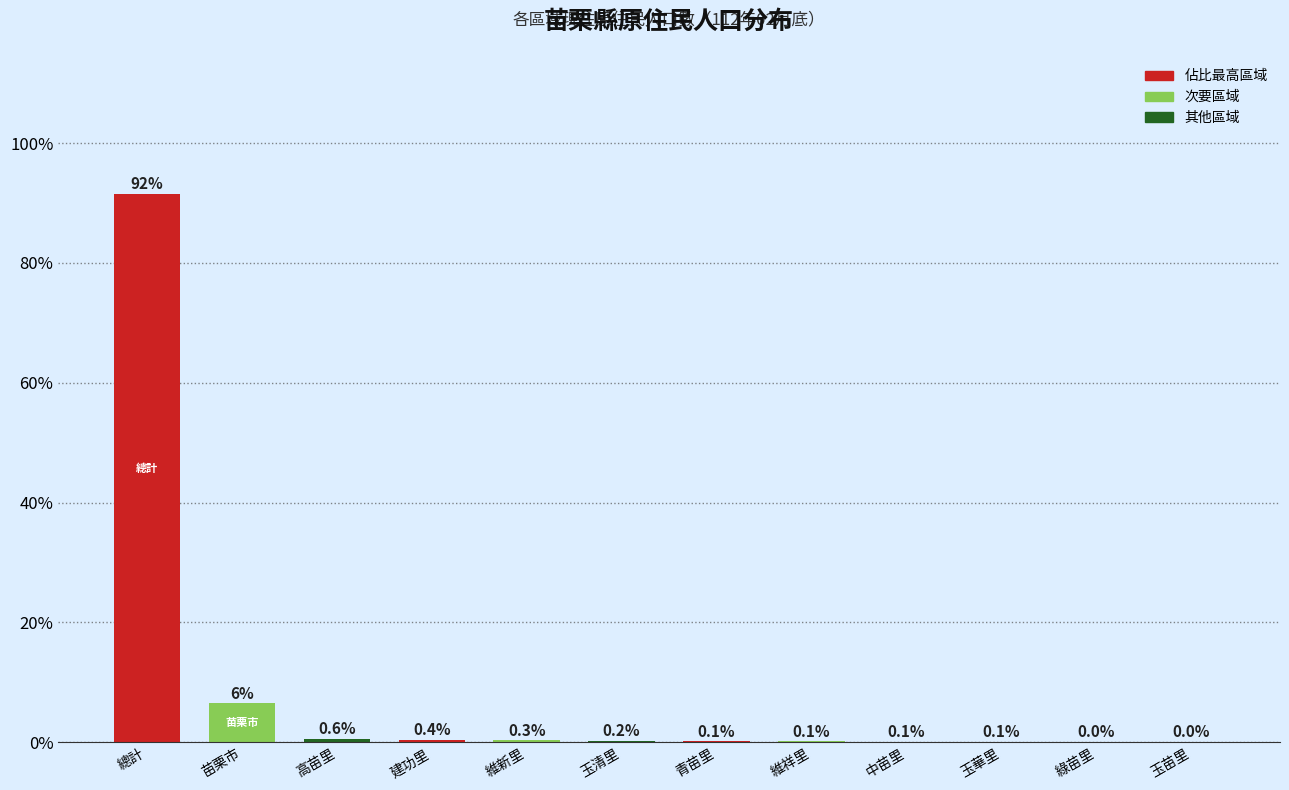

What is the sum of the values at 建功里 and 玉苗里?

0.4